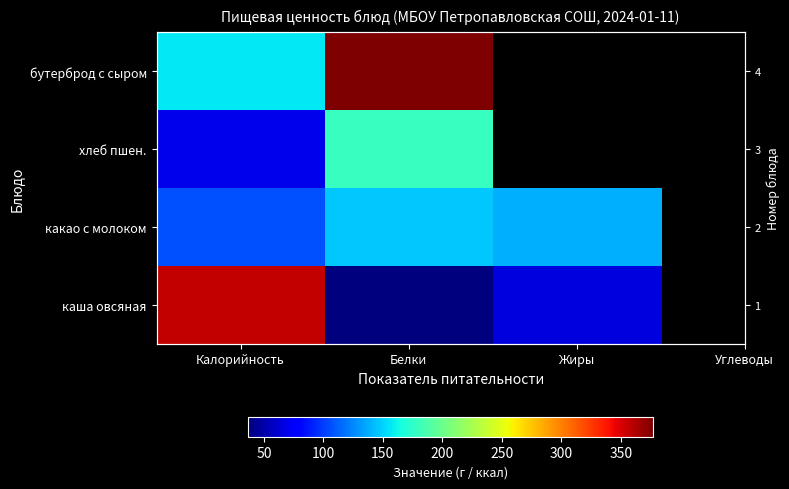

Count the number of categories in the chart.

3